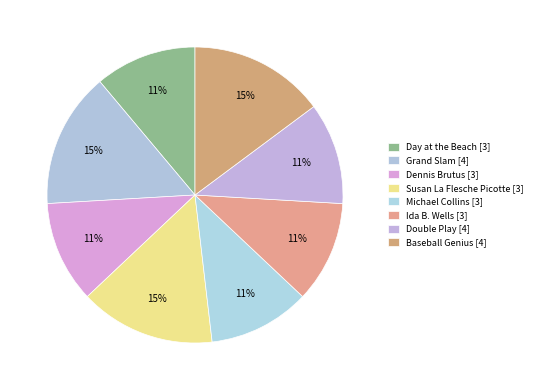

What percentage do Dennis Brutus [3] and Baseball Genius [4] together represent?

25.9%